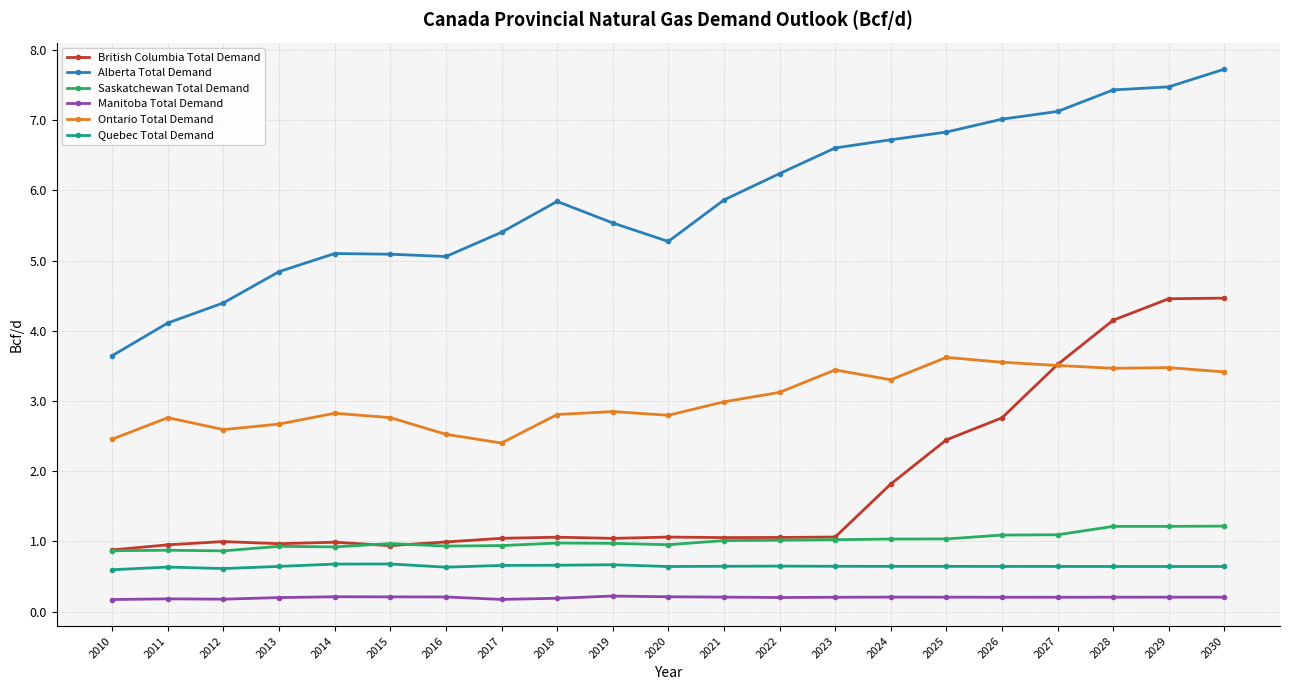

Rank the series by their maximum value, from highest to lowest.

Alberta Total Demand, British Columbia Total Demand, Ontario Total Demand, Saskatchewan Total Demand, Quebec Total Demand, Manitoba Total Demand